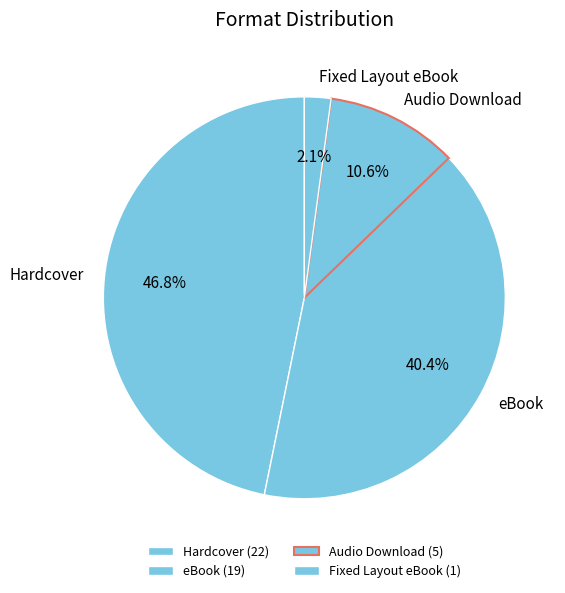

True or false: Hardcover accounts for 47% of the total.

True